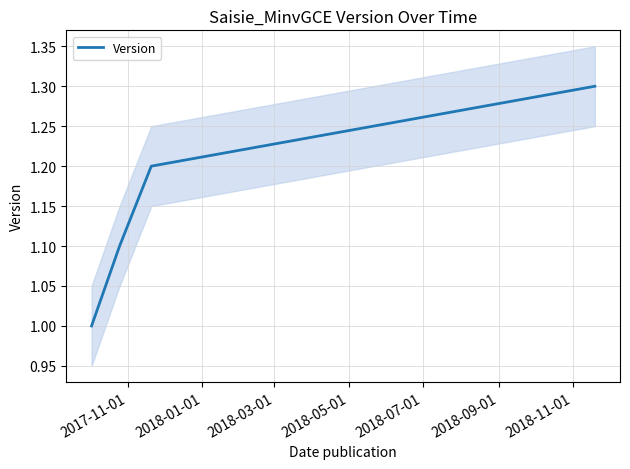

What is the maximum value shown in the chart?

1.3